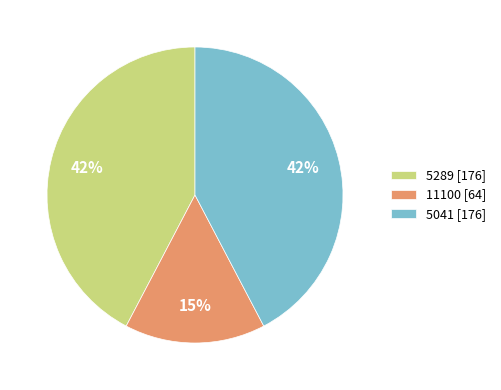

To the nearest percent, what is the combined percentage of 11100 and 5041?

58%